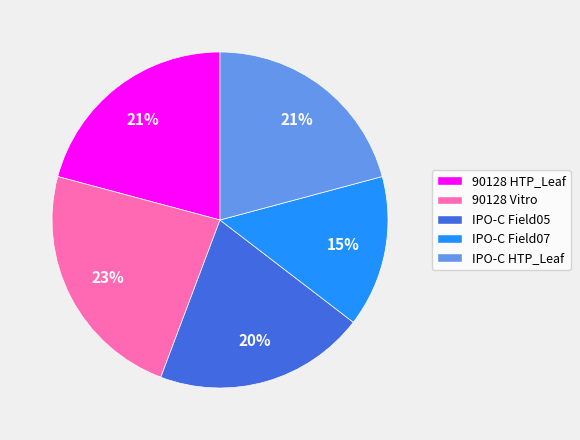

Is it true that 90128 Vitro is 23% of the pie?

True